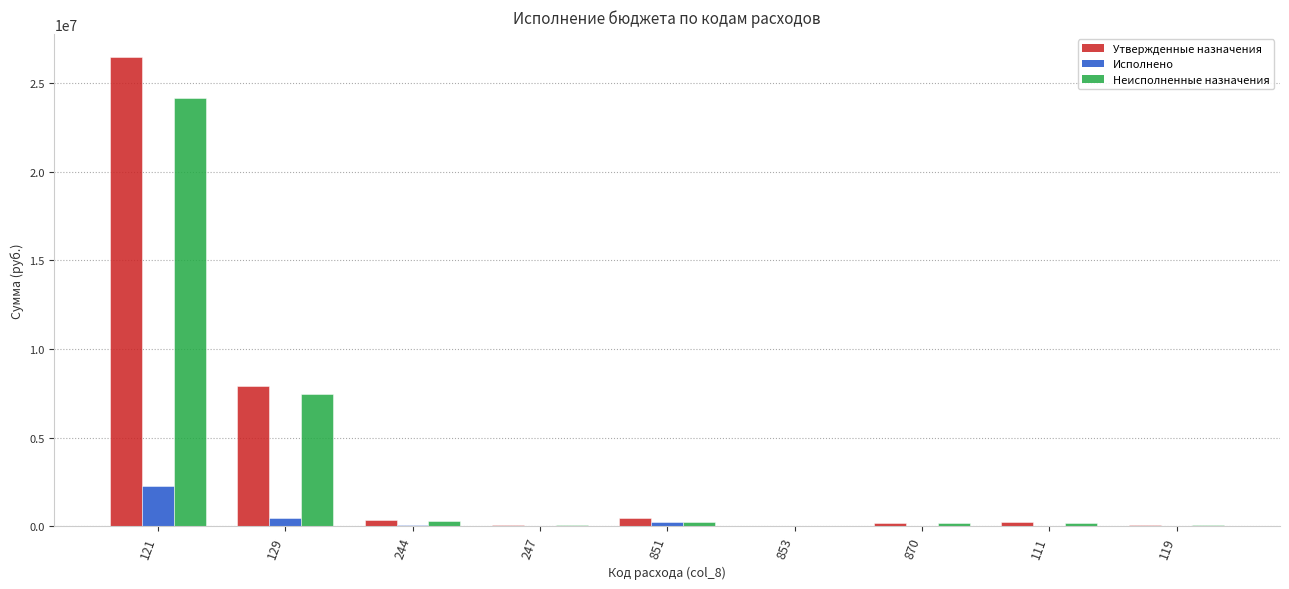

What are all the series names shown in the legend?

Утвержденные назначения, Исполнено, Неисполненные назначения